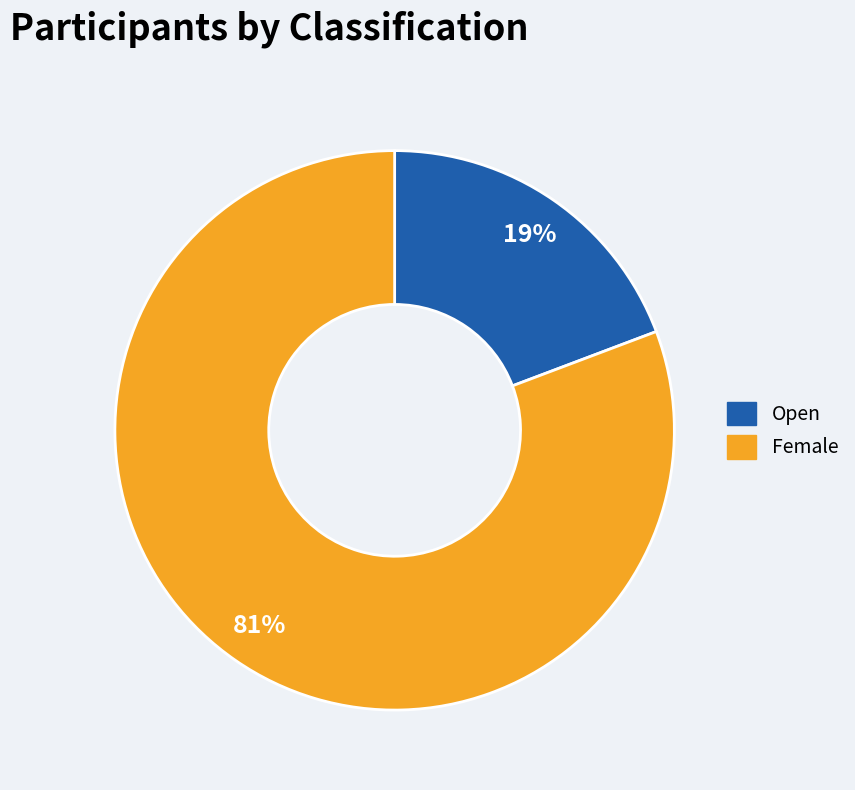

To the nearest percent, what is the average slice percentage?

50%